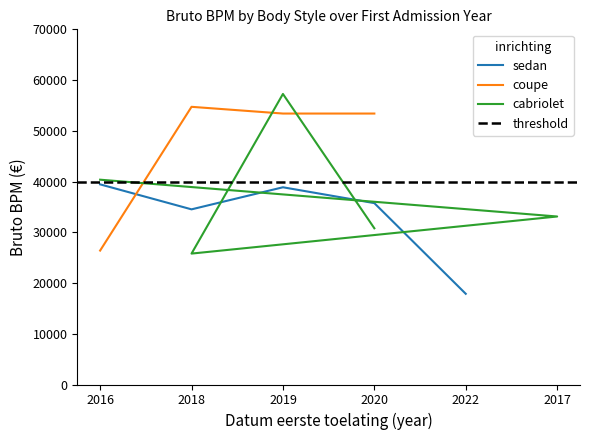

The value of sedan at 2018 is 56693.4. True or false?

False